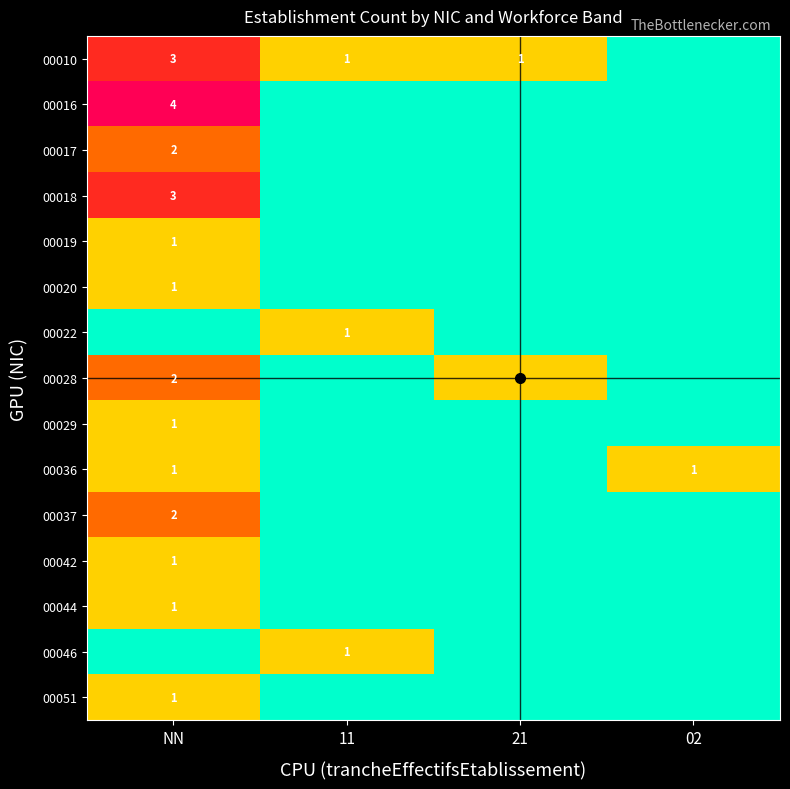

What is the spread (max minus min) of values at 21?

1